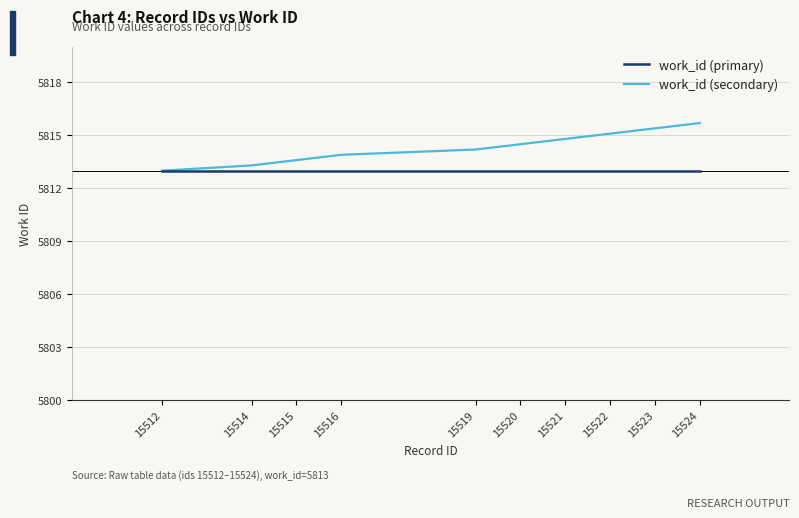

What is the total value across all series at 15524?

11628.7